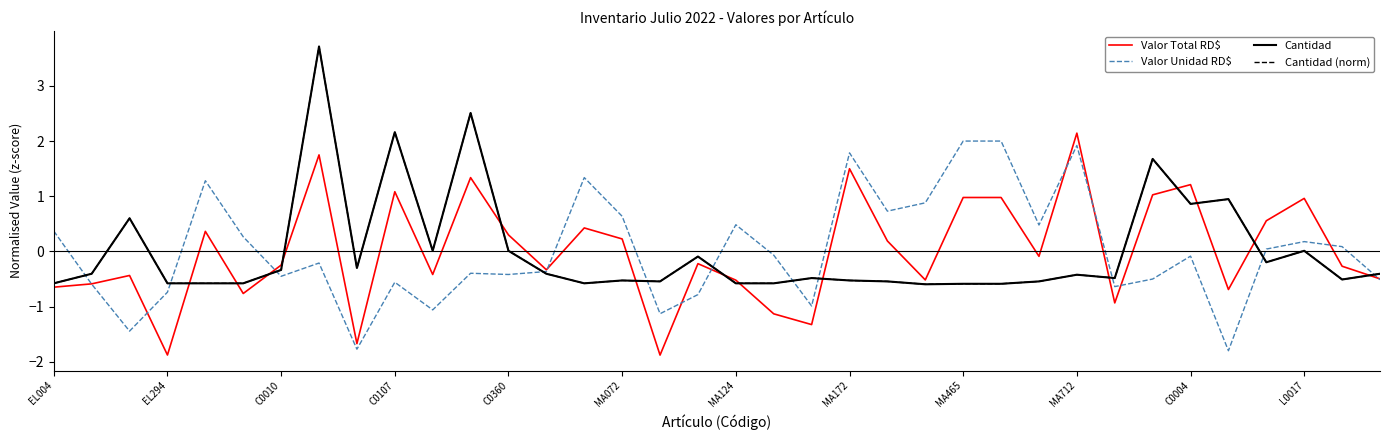

True or false: Cantidad (norm) and Valor Total RD$ intersect in this chart.

True